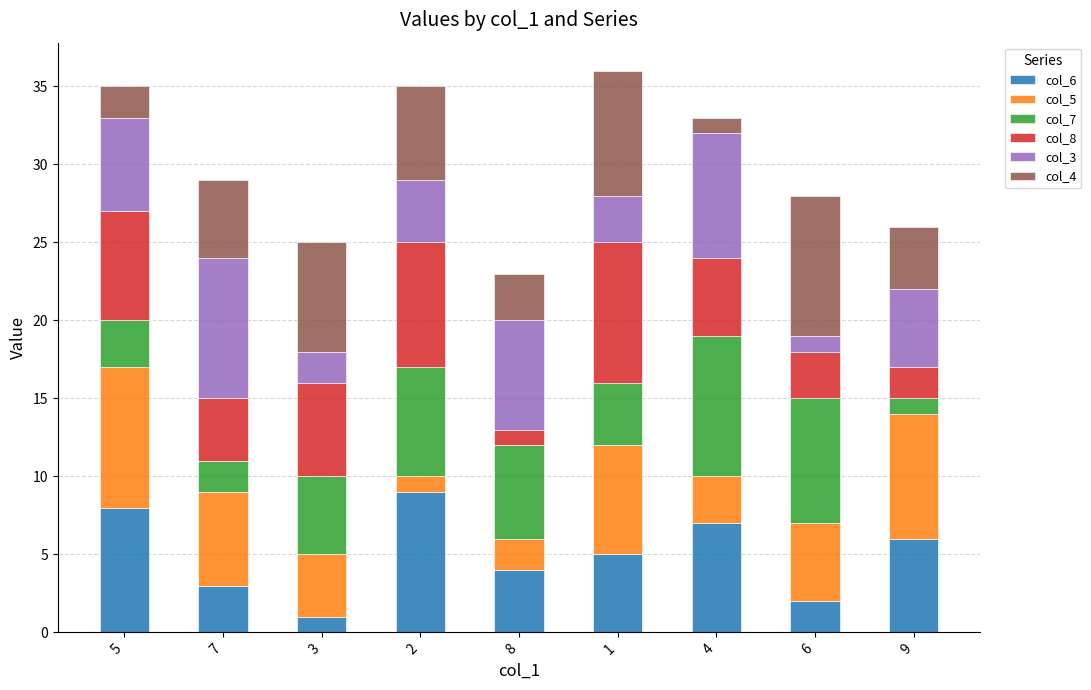

True or false: col_6 has a value of 9 at 2.

True